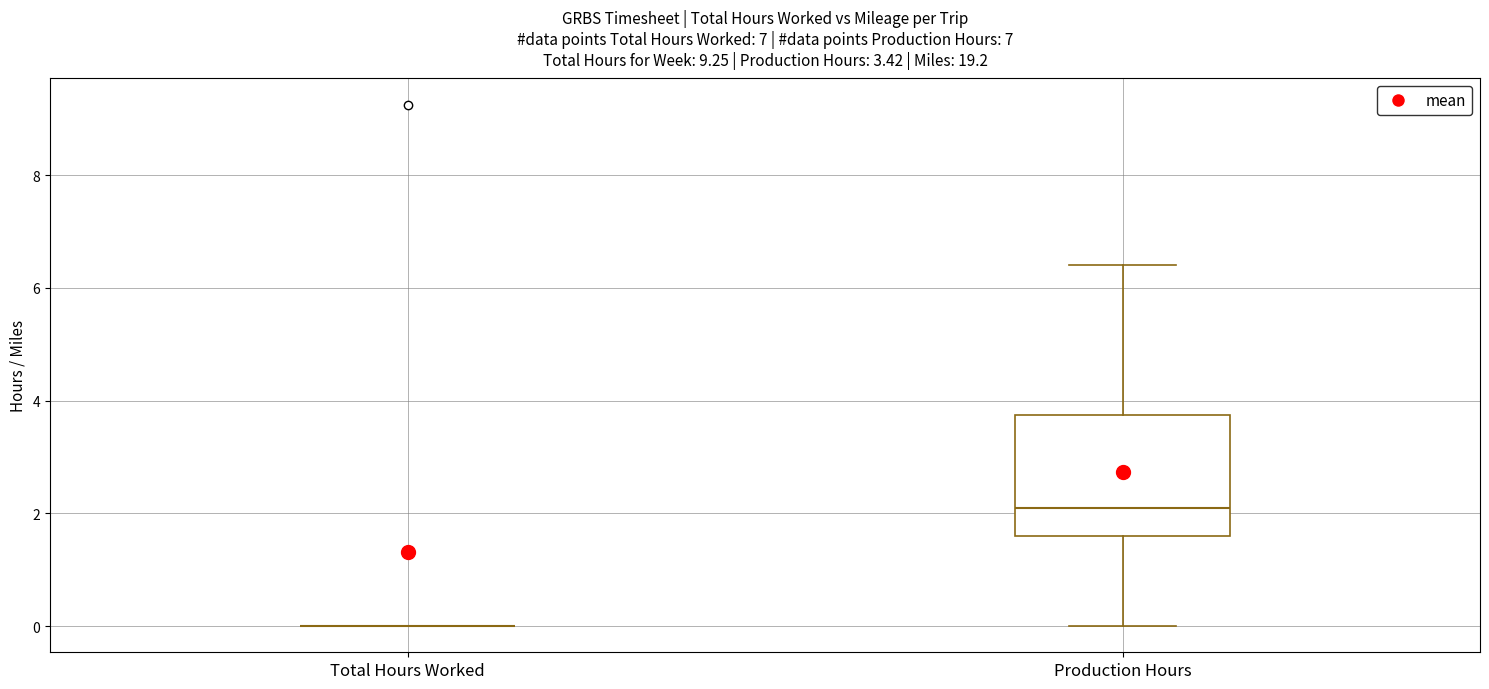

Which box is the tallest, from its lower edge to its upper edge?

Production Hours